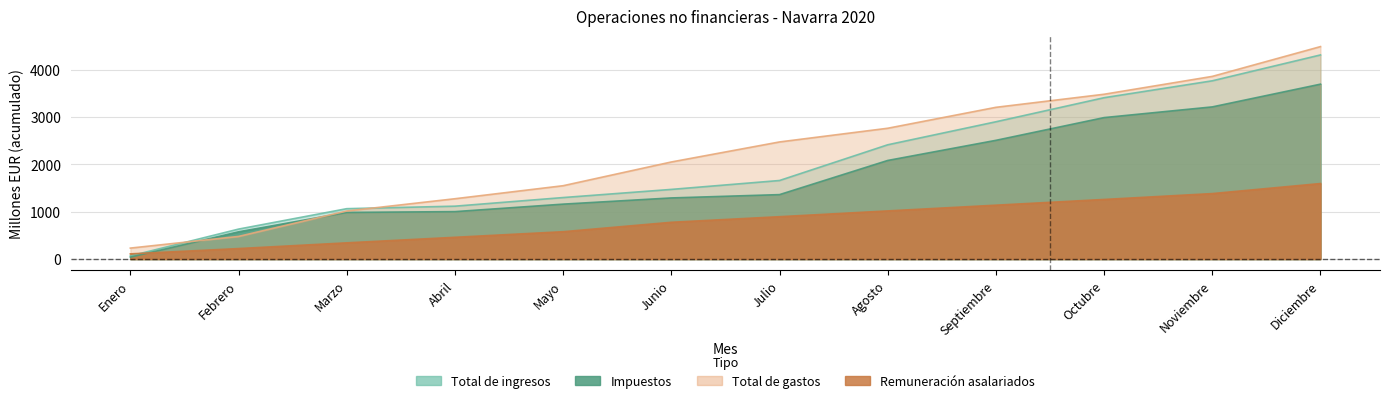

Where do Impuestos and Total de gastos first cross each other?

Enero and Febrero